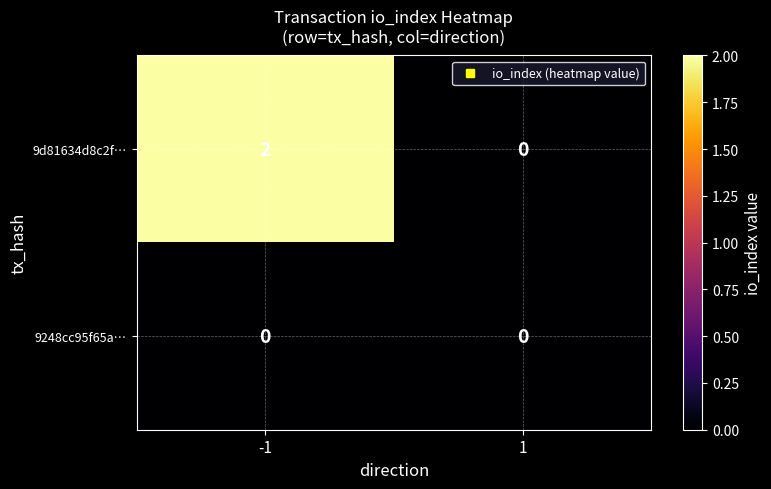

Rank the series by their maximum value, from lowest to highest.

9248cc95f65a…, 9d81634d8c2f…